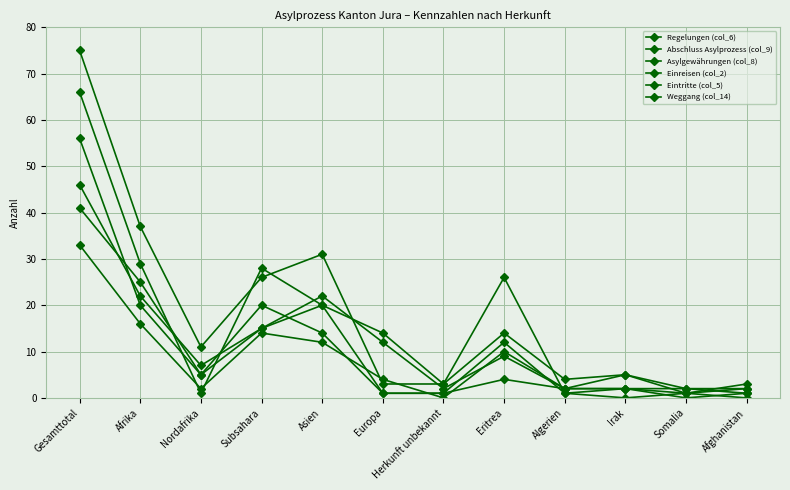

Is this an area chart (filled region under the line)?

No